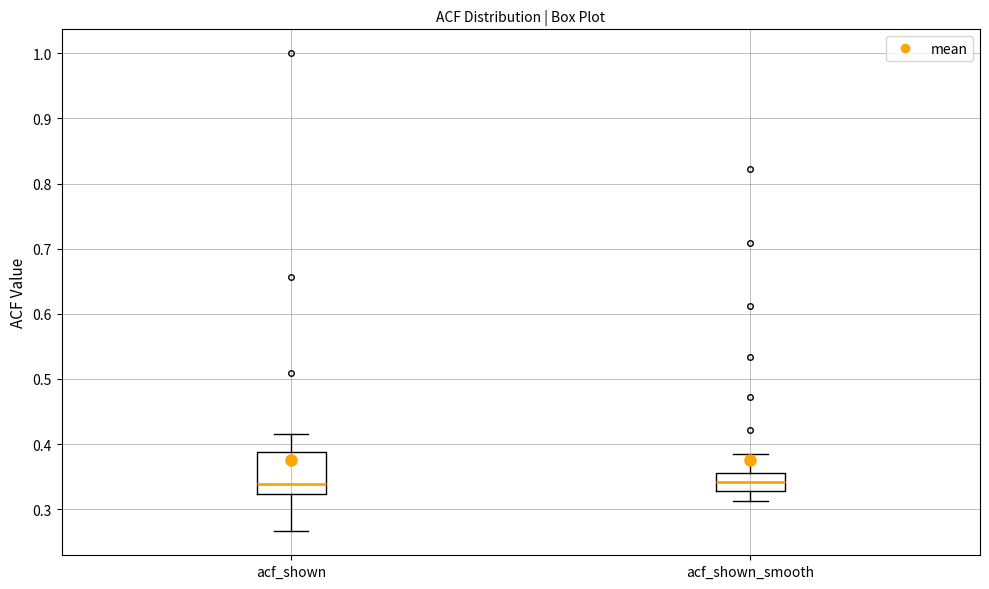

Where is the lower edge of the box for acf_shown_smooth on the y-axis? The values are not printed on the chart, so give them approximately, as read against the axis.

0.33